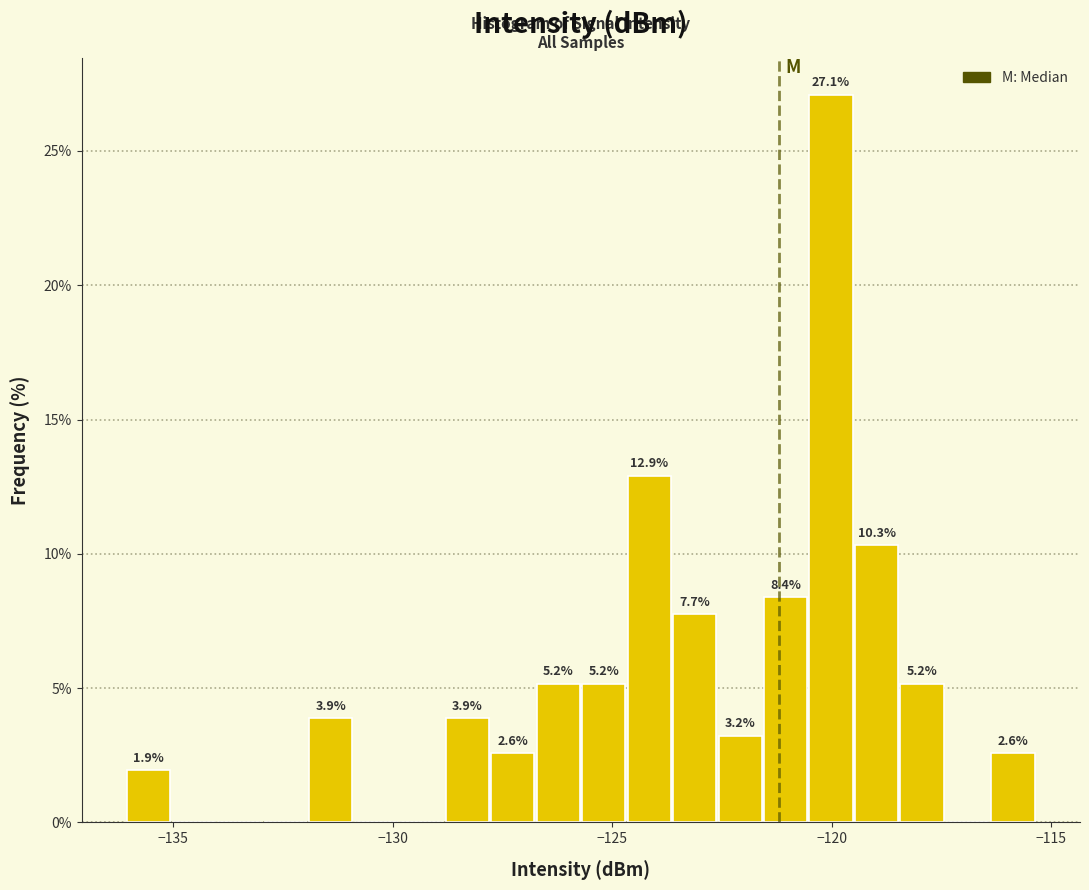

Around what value on the x-axis is the tallest bar? Give the approximate position of its centre, as read against the axis.

-120.0